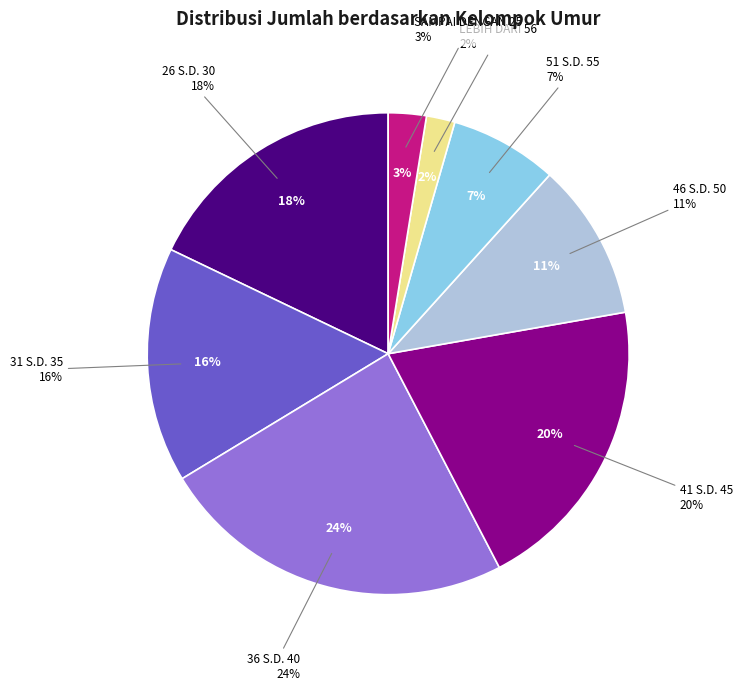

Which slice is the largest?

36 S.D. 40